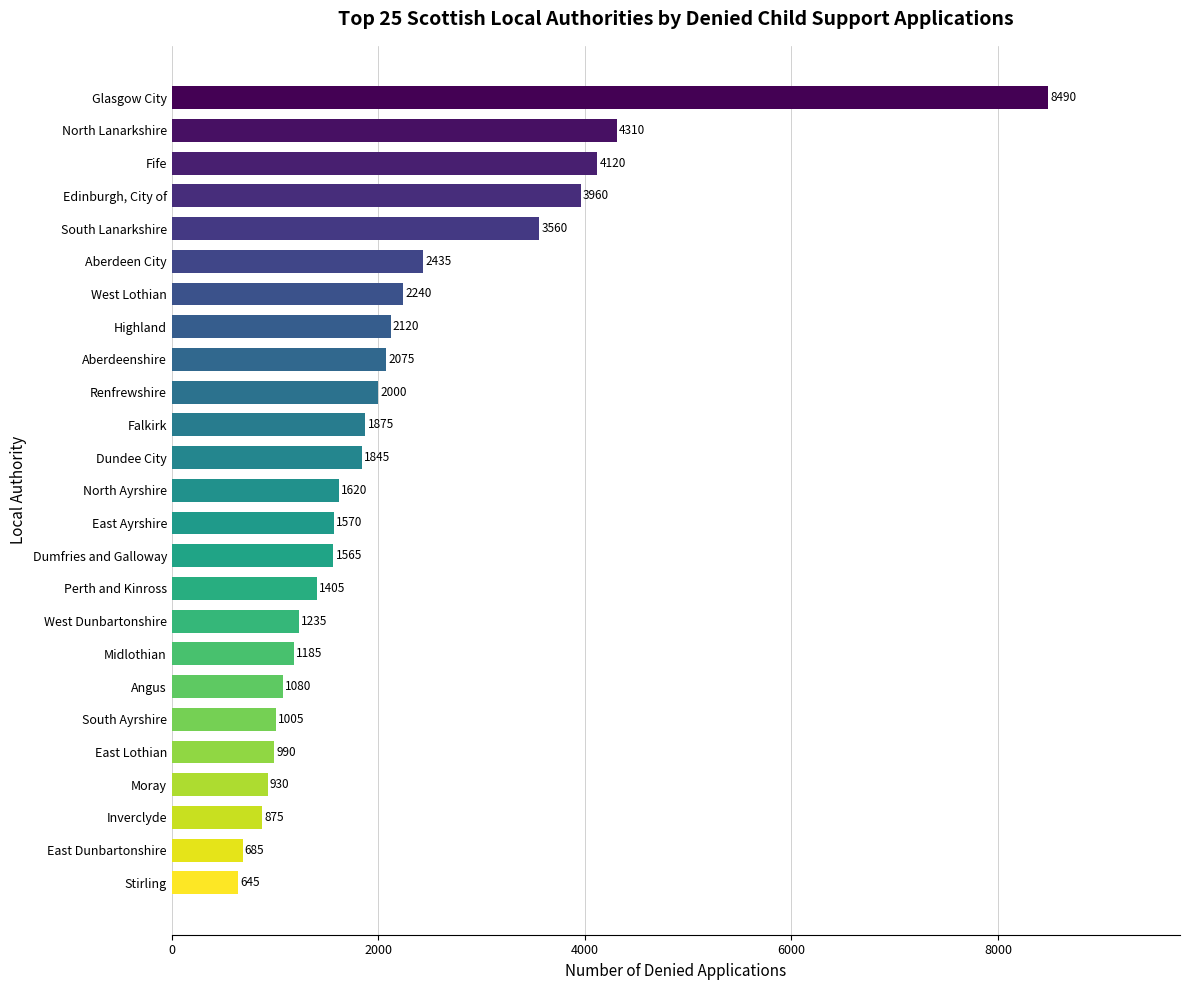

The value at Falkirk is 1875. True or false?

True